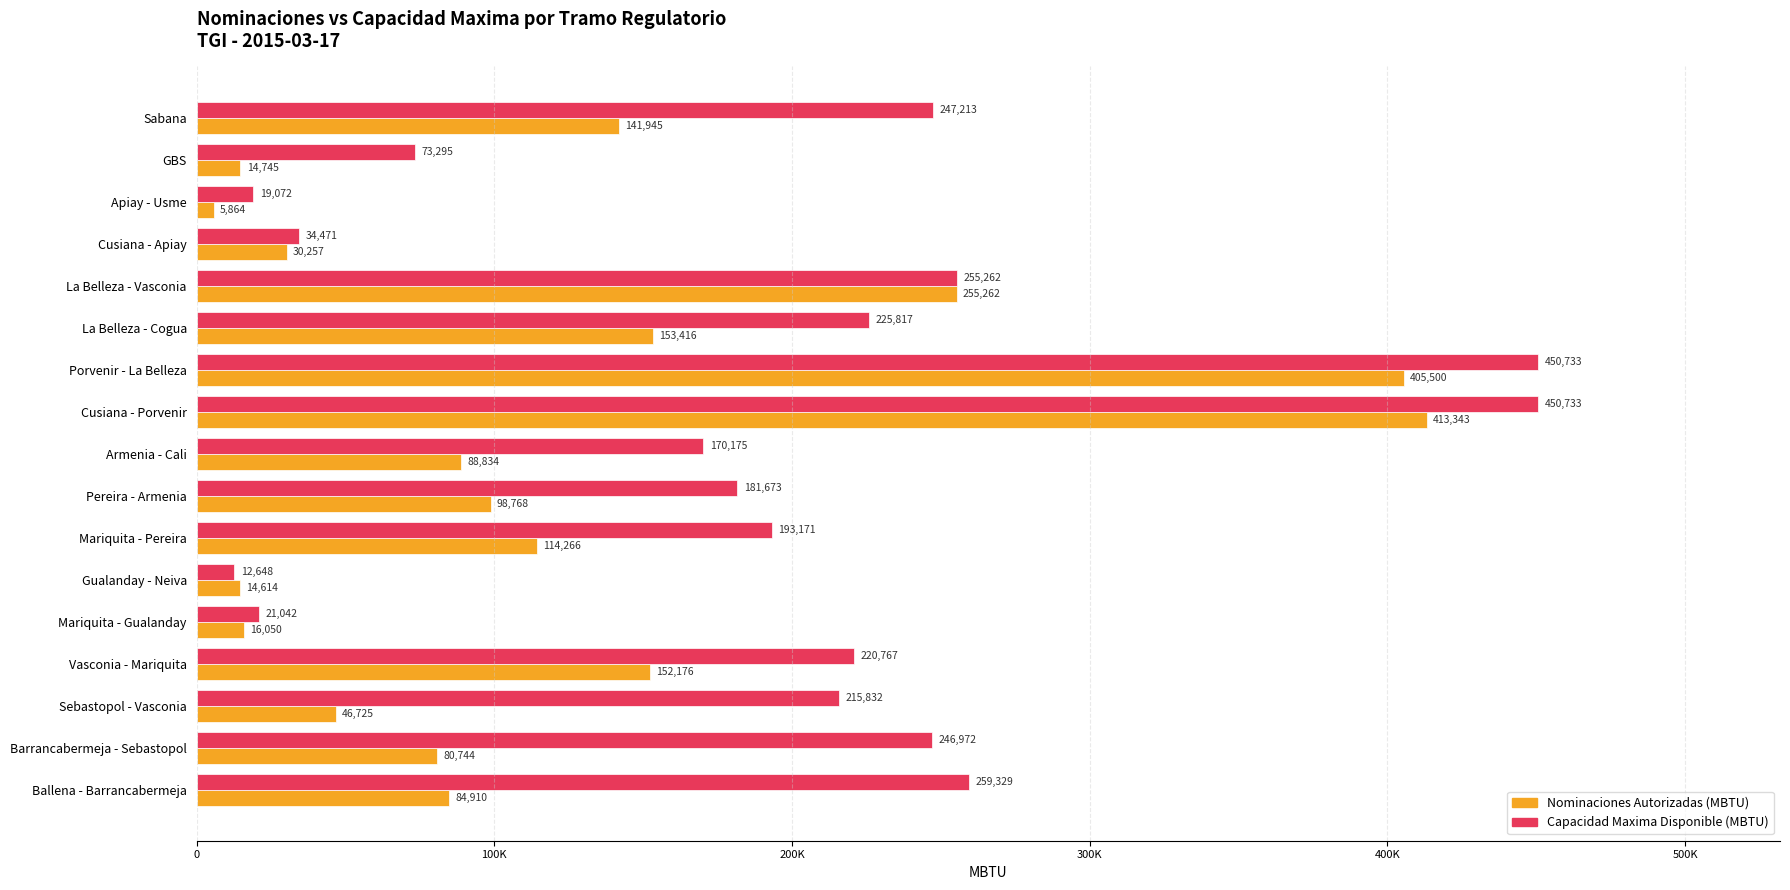

Which category has the highest value in the Nominaciones Autorizadas (MBTU) series?

Cusiana - Porvenir